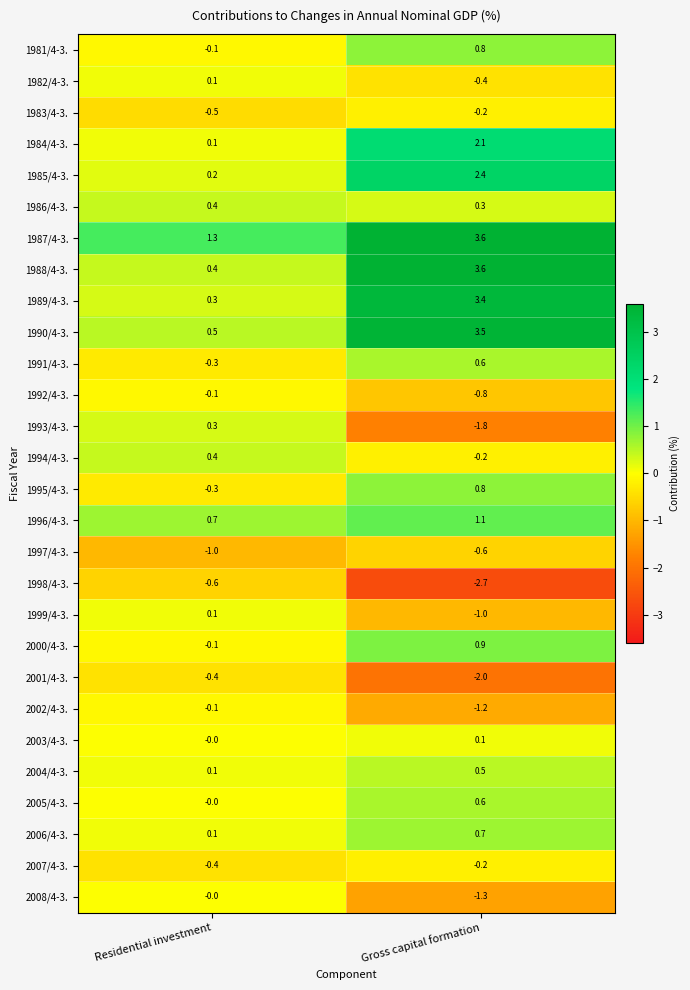

What is the minimum value for 1998/4-3.?

-2.7